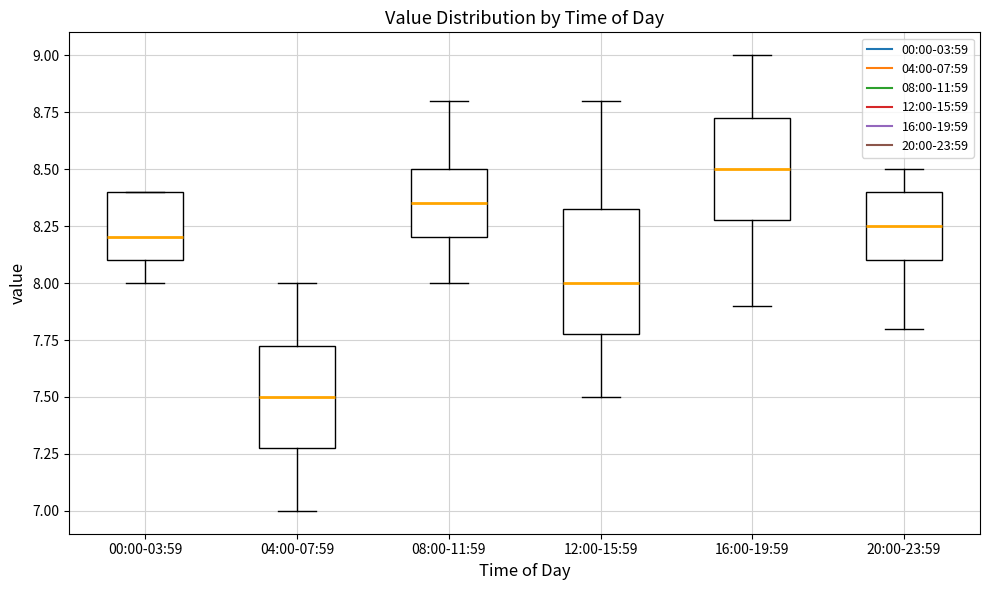

Comparing the boxes themselves (not the whiskers), which one is the tallest?

12:00-15:59